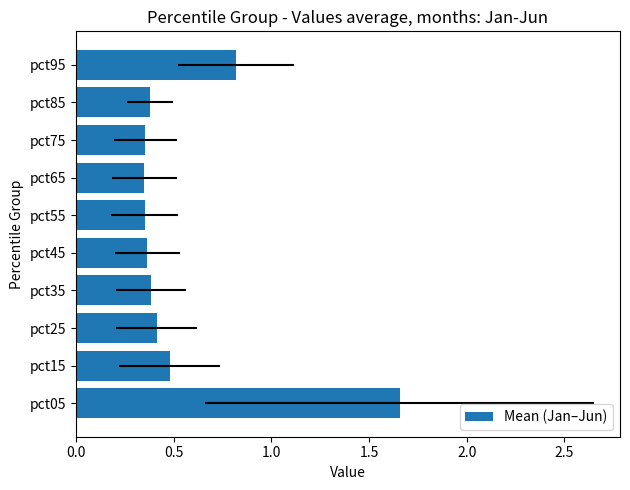

What is the difference between the second highest and minimum values?

0.5